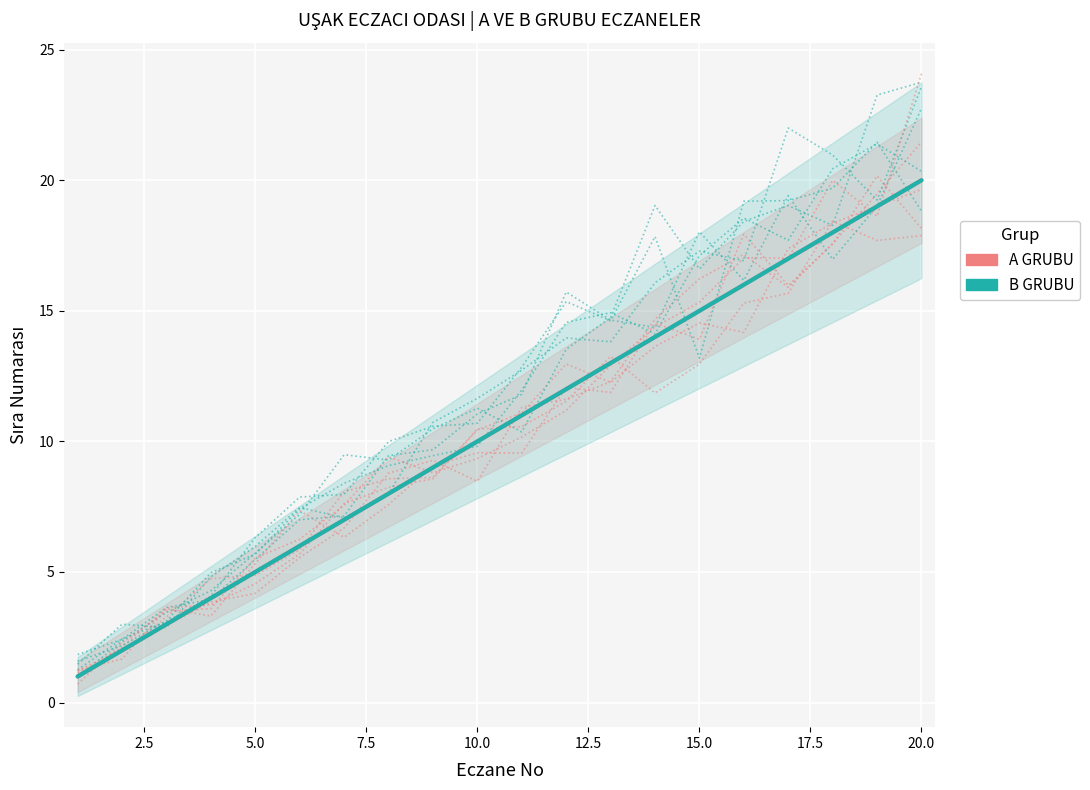

Where do B GRUBU and A GRUBU first cross each other?

5.0 and 7.5